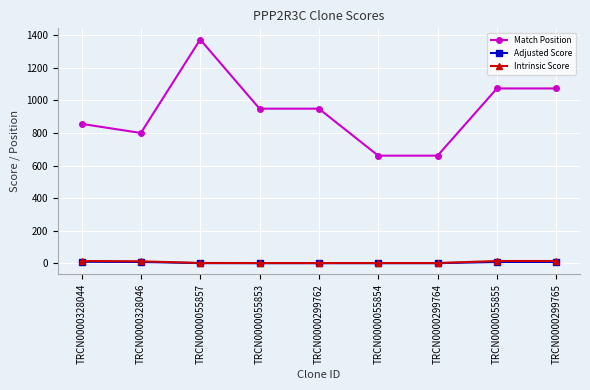

Which series has the largest range (max minus min)?

Match Position